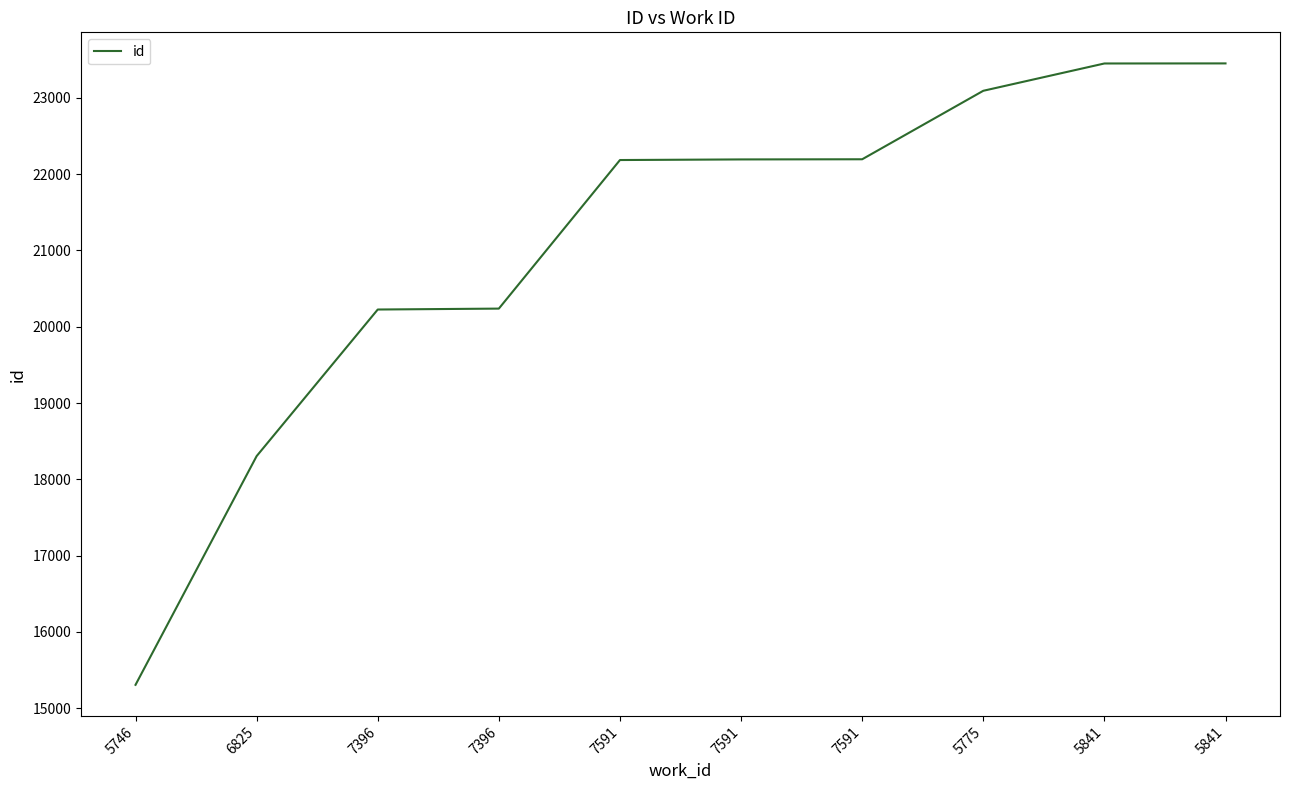

What is the maximum value shown in the chart?

23453